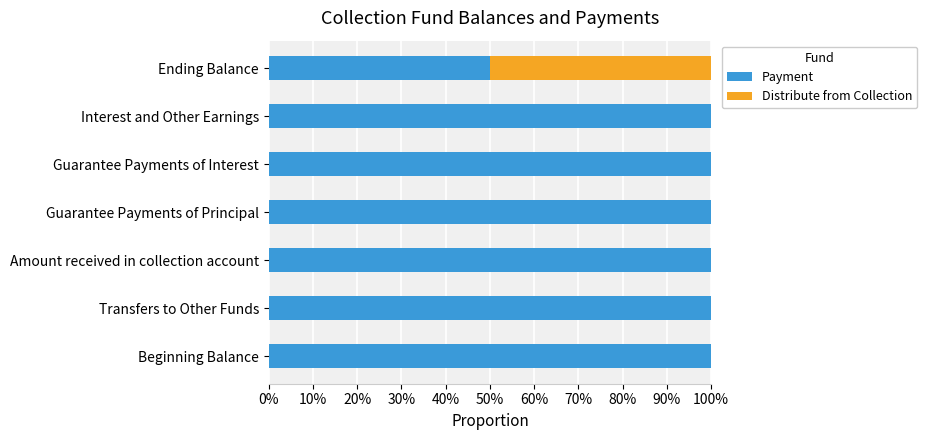

What is the difference between the maximum and minimum values in the Payment series?

0.5